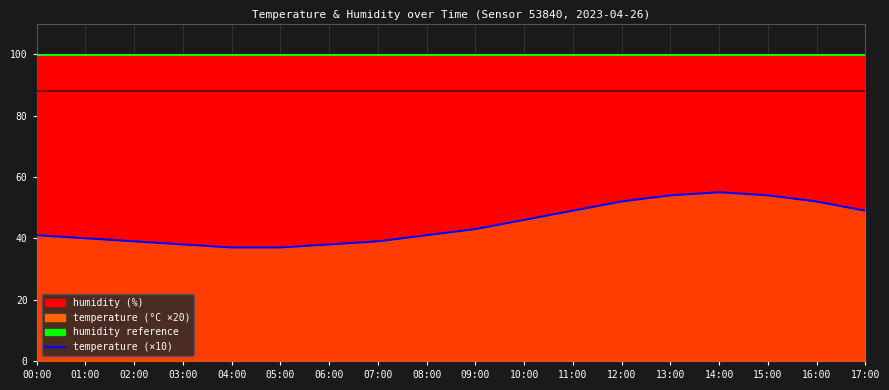

Rank the categories by value from lowest to highest.

04:00, 05:00, 03:00, 06:00, 02:00, 07:00, 01:00, 00:00, 08:00, 09:00, 10:00, 11:00, 17:00, 12:00, 16:00, 13:00, 15:00, 14:00